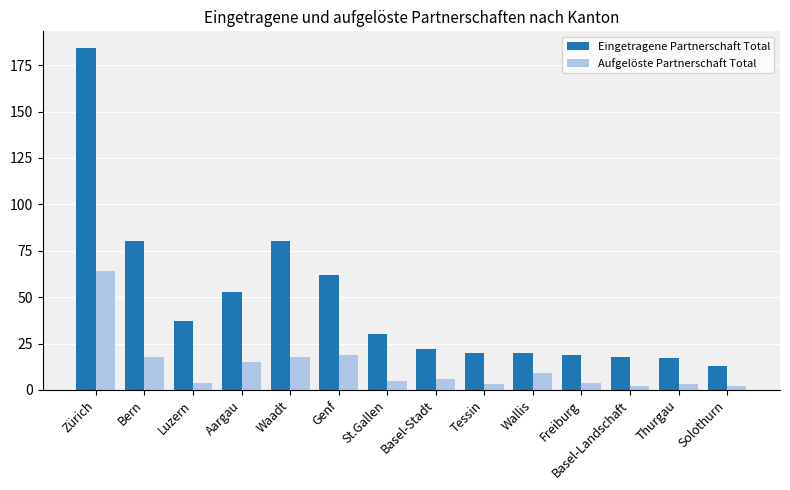

How many bars are there in total?

28